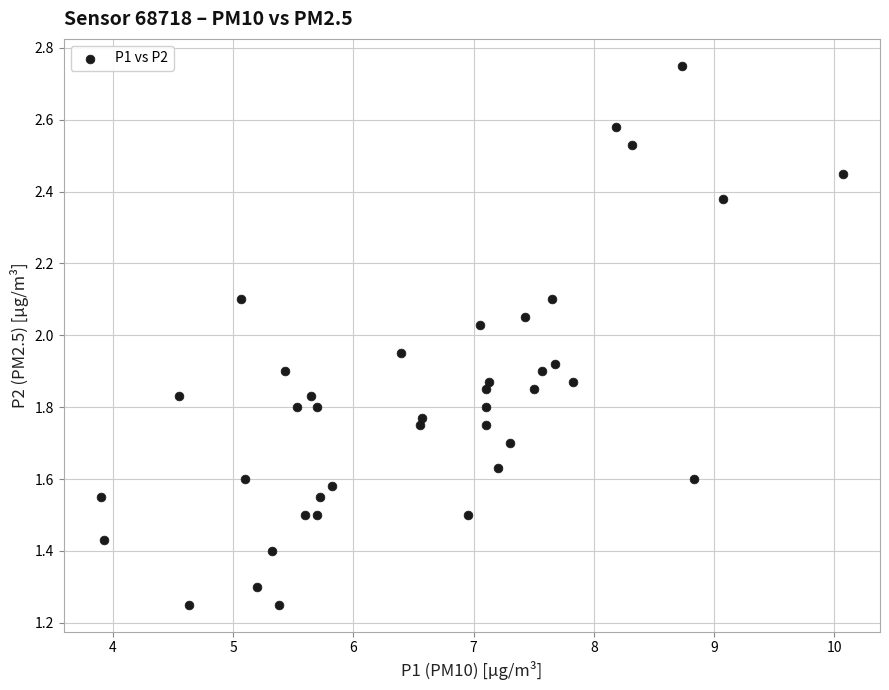

What is the range of Y values (max minus min)?

1.5